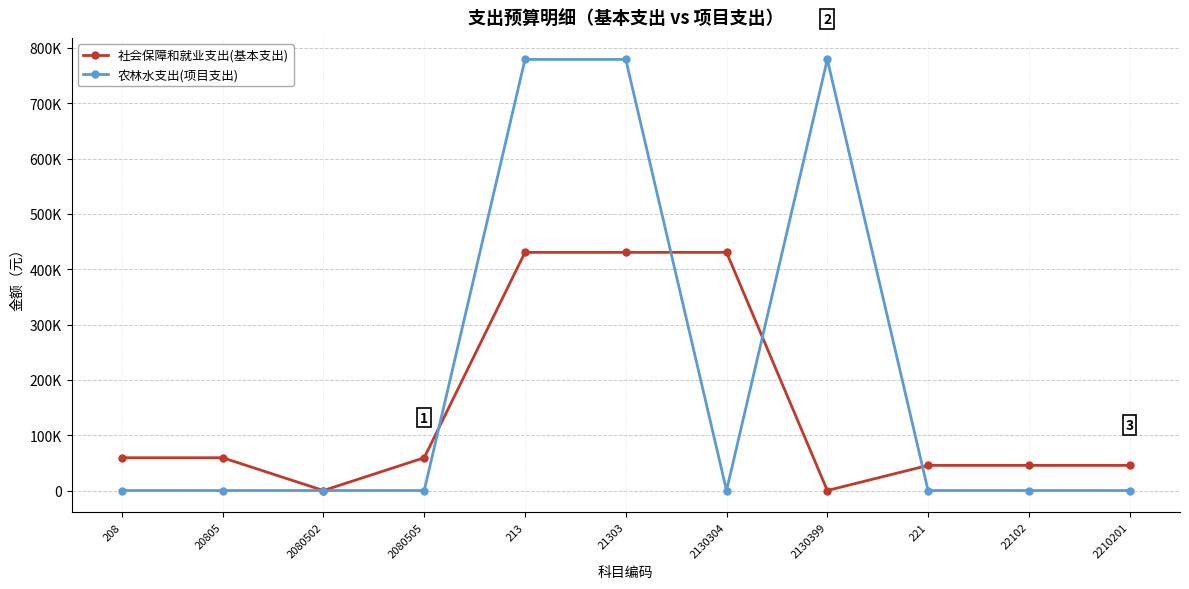

Reading right to left, transcribe all the data shown in this chart.

社会保障和就业支出(基本支出): 45412.8	45412.8	45412.8	0.0	430534.3	430534.3	430534.3	59252.5	0.0	59252.5	59252.5
农林水支出(项目支出): 0.0	0.0	0.0	779238.0	0.0	779238.0	779238.0	0.0	0.0	0.0	0.0